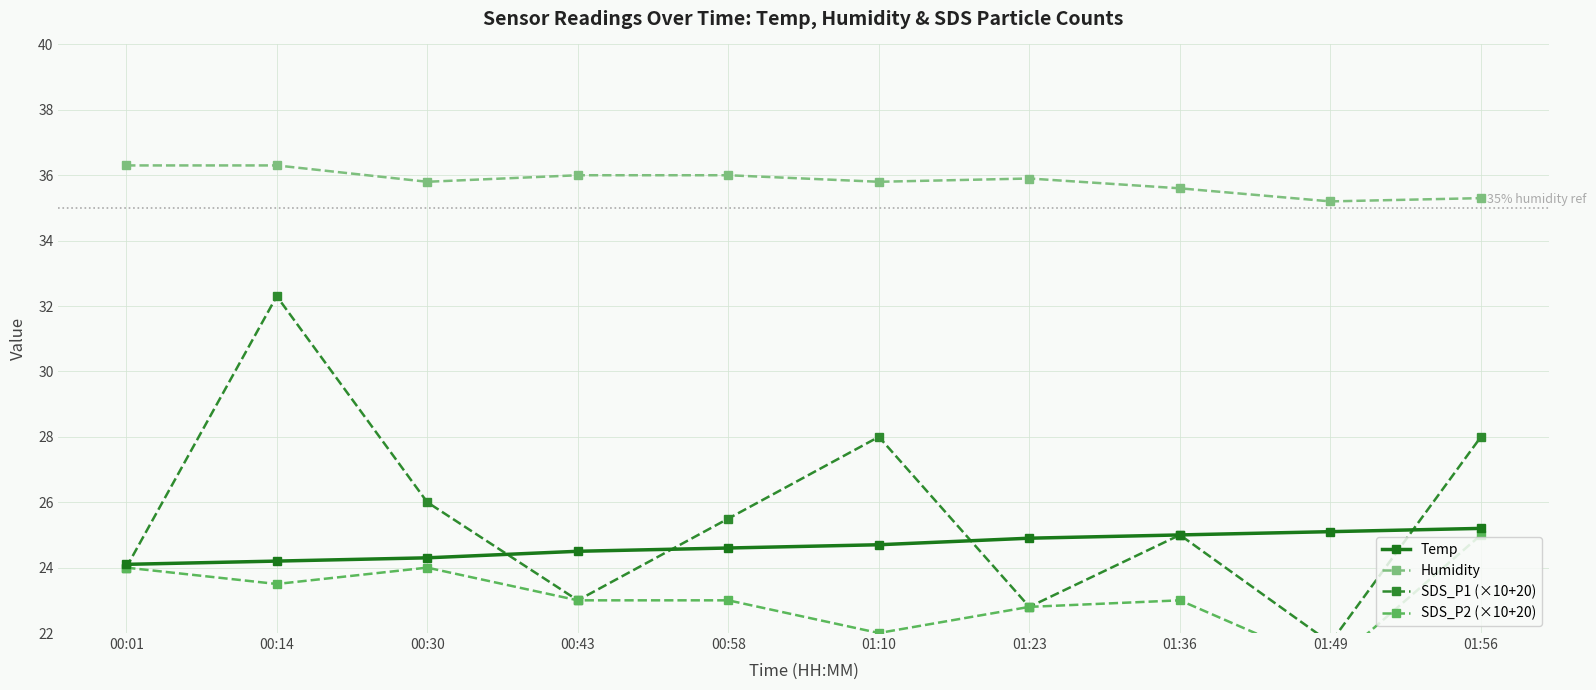

Reading left to right, what are all the values shown in this chart?

Temp: 24.1	24.2	24.3	24.5	24.6	24.7	24.9	25.0	25.1	25.2
Humidity: 36.3	36.3	35.8	36.0	36.0	35.8	35.9	35.6	35.2	35.3
SDS_P1 (×10+20): 24.0	32.3	26.0	23.0	25.5	28.0	22.8	25.0	21.7	28.0
SDS_P2 (×10+20): 24.0	23.5	24.0	23.0	23.0	22.0	22.8	23.0	21.0	25.0